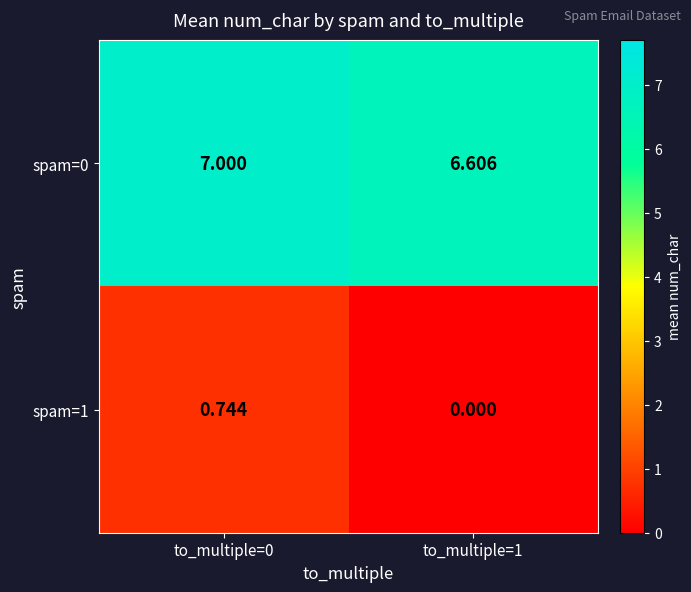

Which series has the largest range (max minus min)?

spam=1